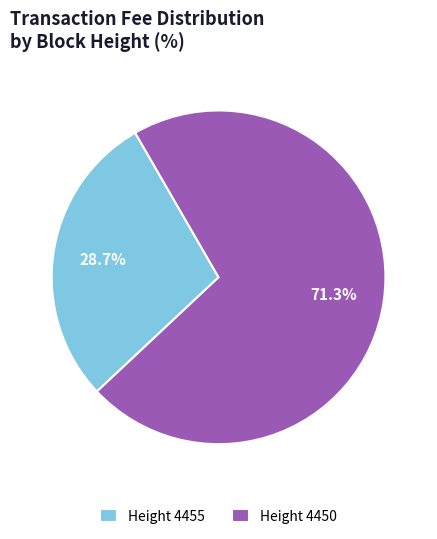

Is there any slice that represents more than half of the pie?

Yes